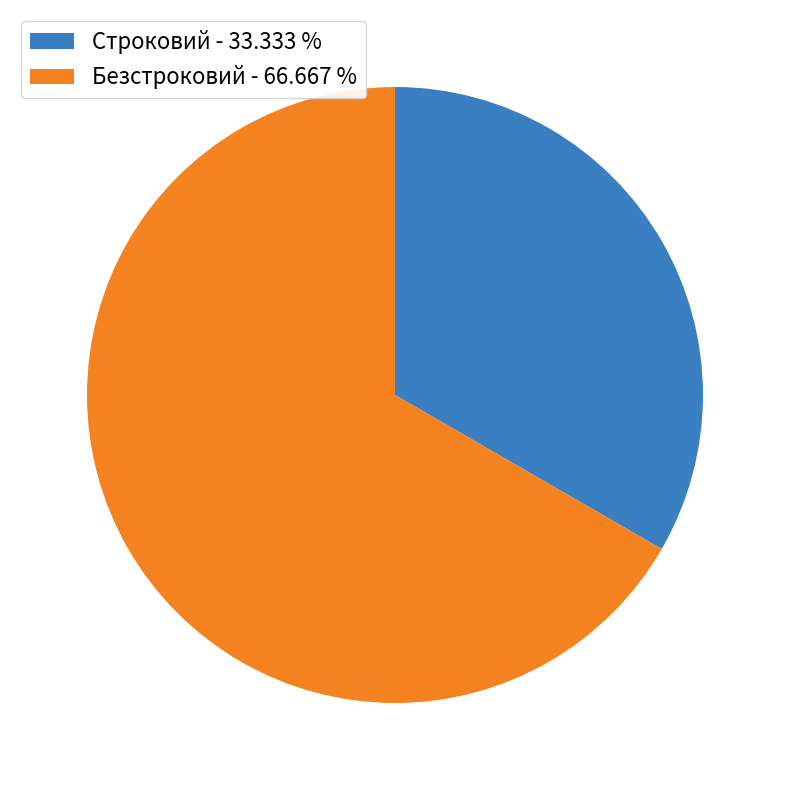

Is the sum of Безстроковий - 66.667 % and Строковий - 33.333 % greater than half?

Yes